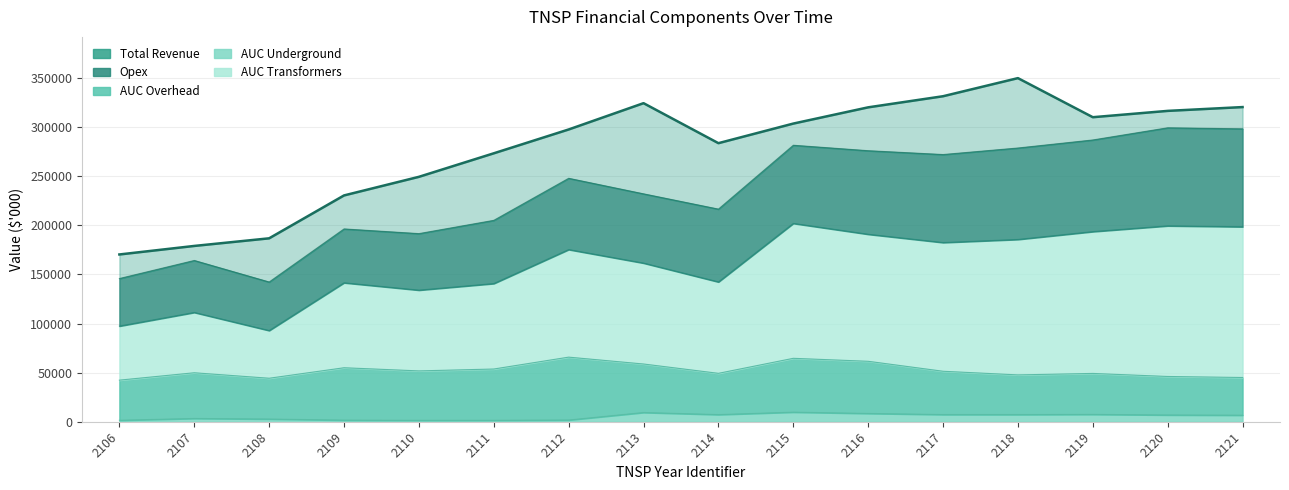

At which category does AUC Underground reach its first local valley?

2110